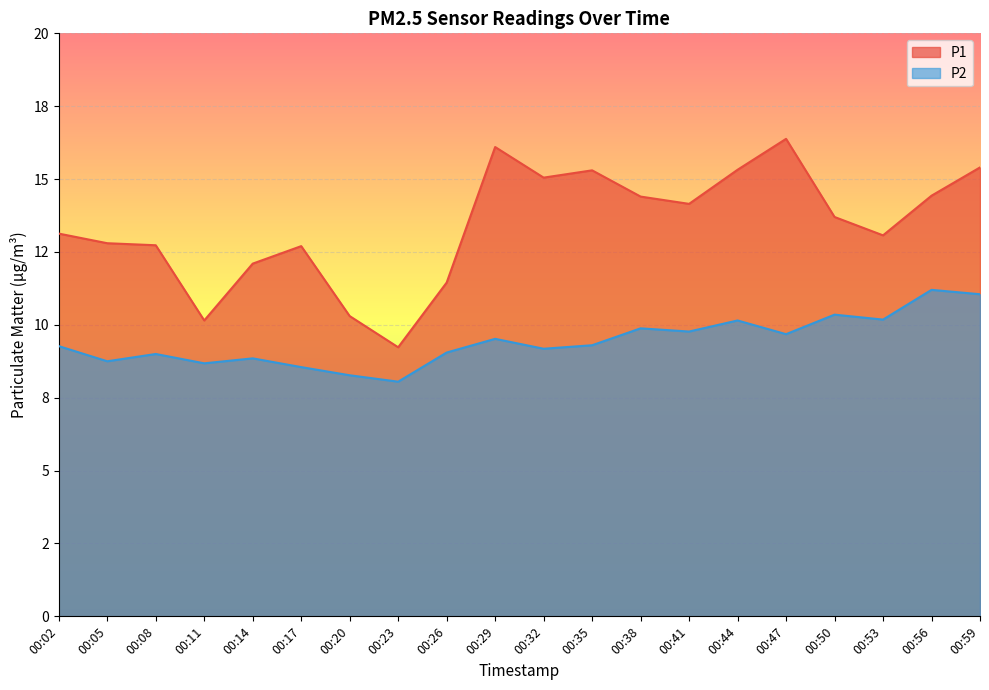

Is it true that P1 equals 3.3 at 00:11?

False